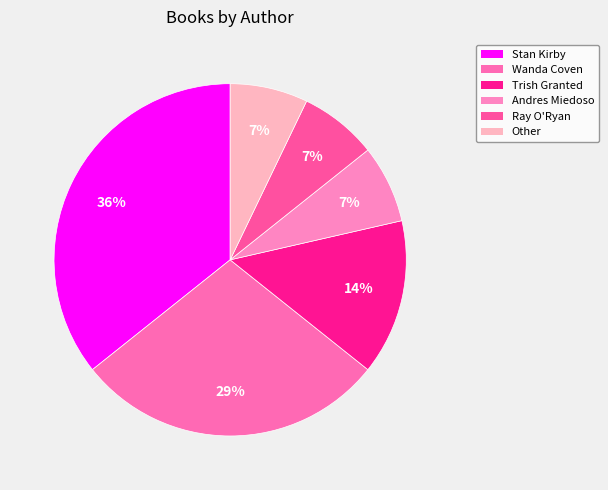

To the nearest percent, what is the difference between the largest and smallest slice percentages?

29%